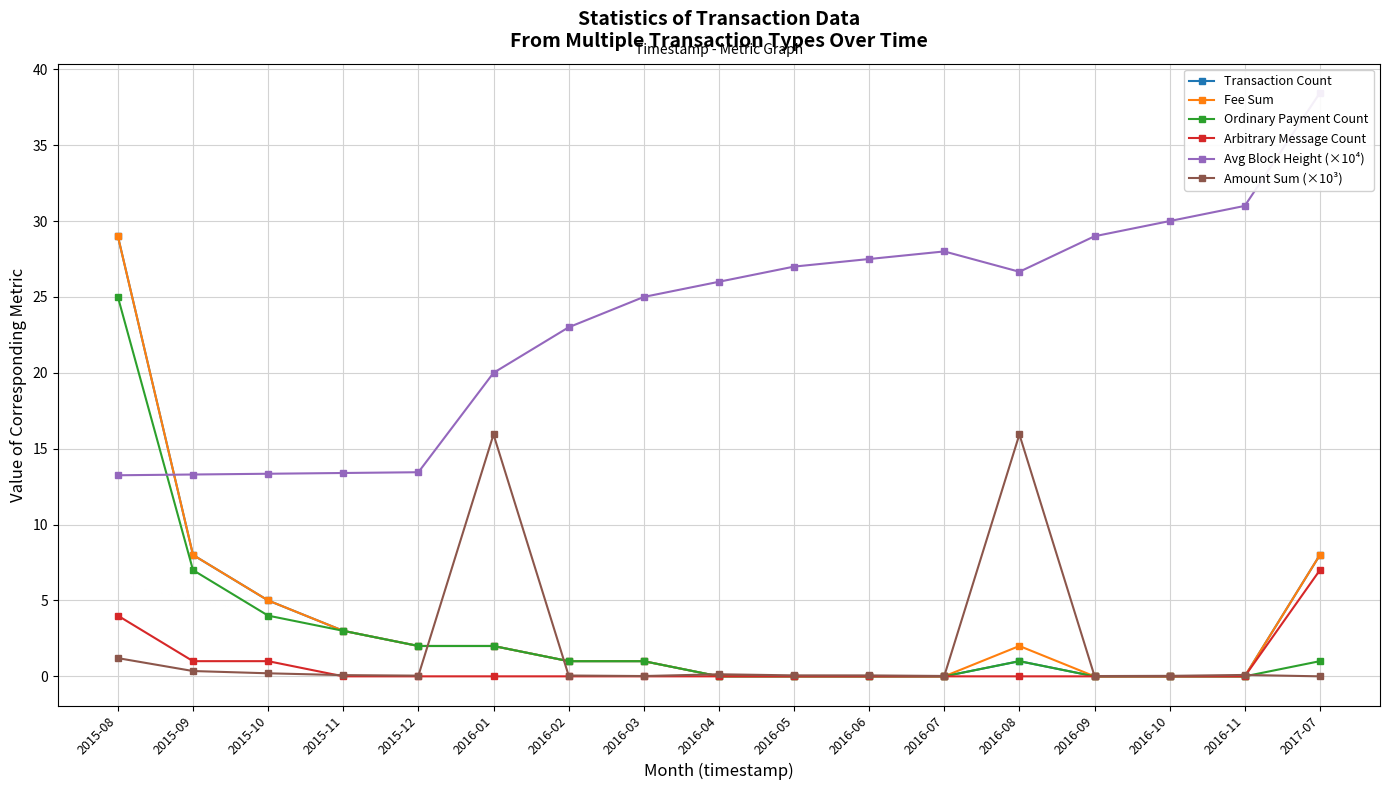

Rank the series at 2016-06 from highest to lowest value.

Avg Block Height (×10⁴), Amount Sum (×10³), Transaction Count, Fee Sum, Ordinary Payment Count, Arbitrary Message Count